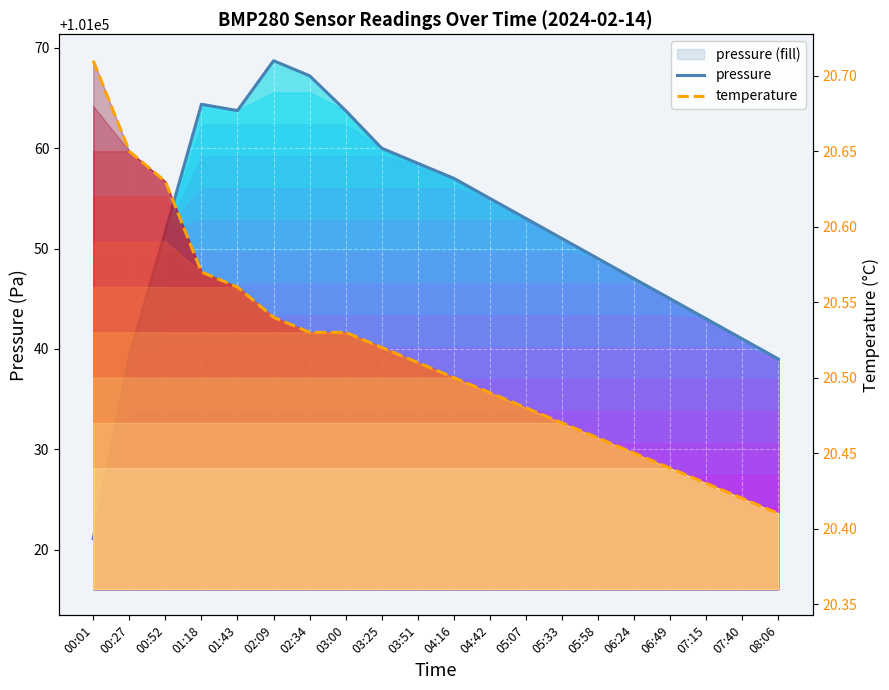

What is the label of the 19th point from the left?

07:40